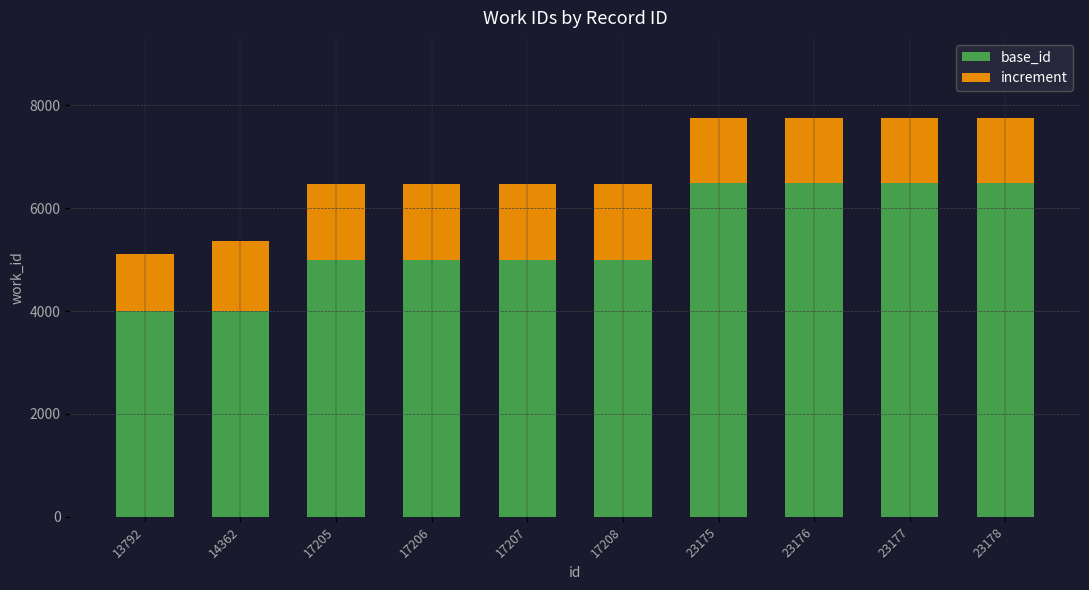

Reading left to right, what are the values for base_id?

4000	4000	5000	5000	5000	5000	6500	6500	6500	6500